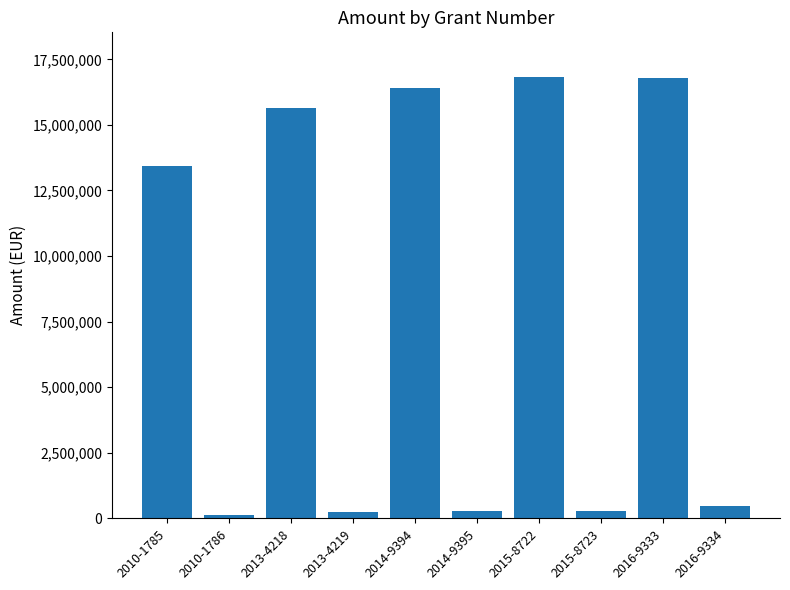

Does the chart contain any negative values?

No